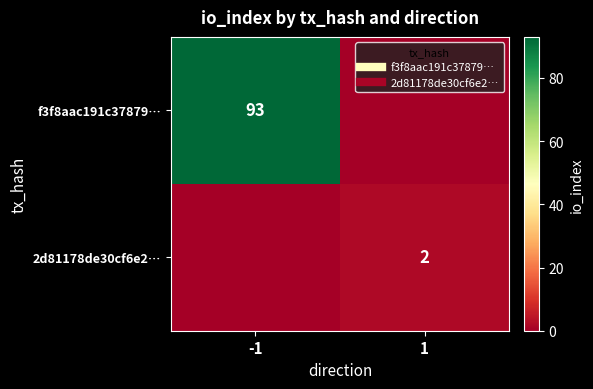

What is the spread (max minus min) of values at 1?

2